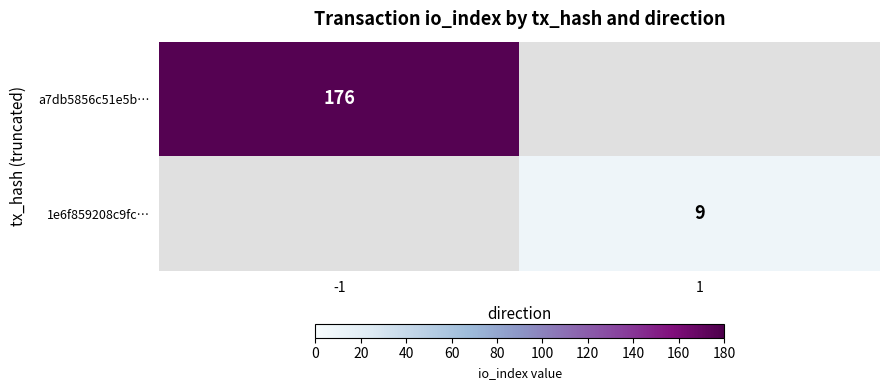

Is it true that a7db5856c51e5b… equals 260 at -1?

False